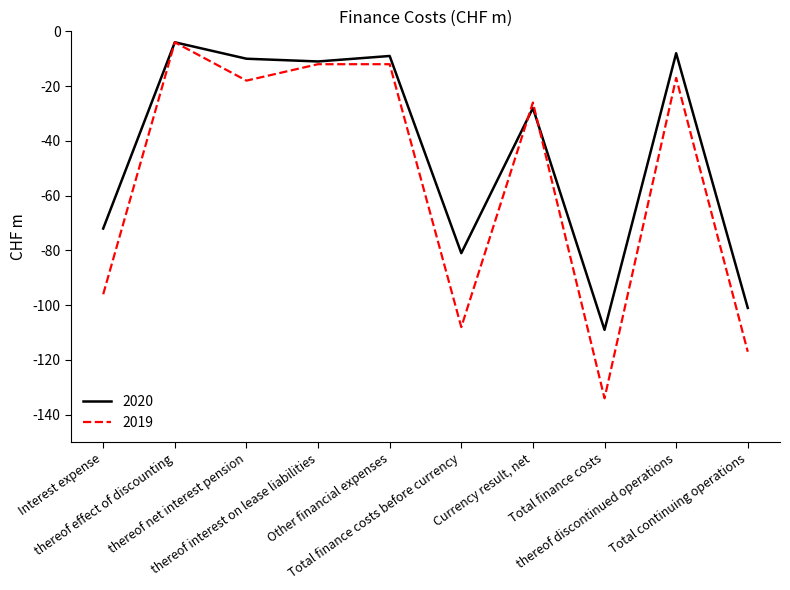

How many values in the 2020 series exceed -11?

4